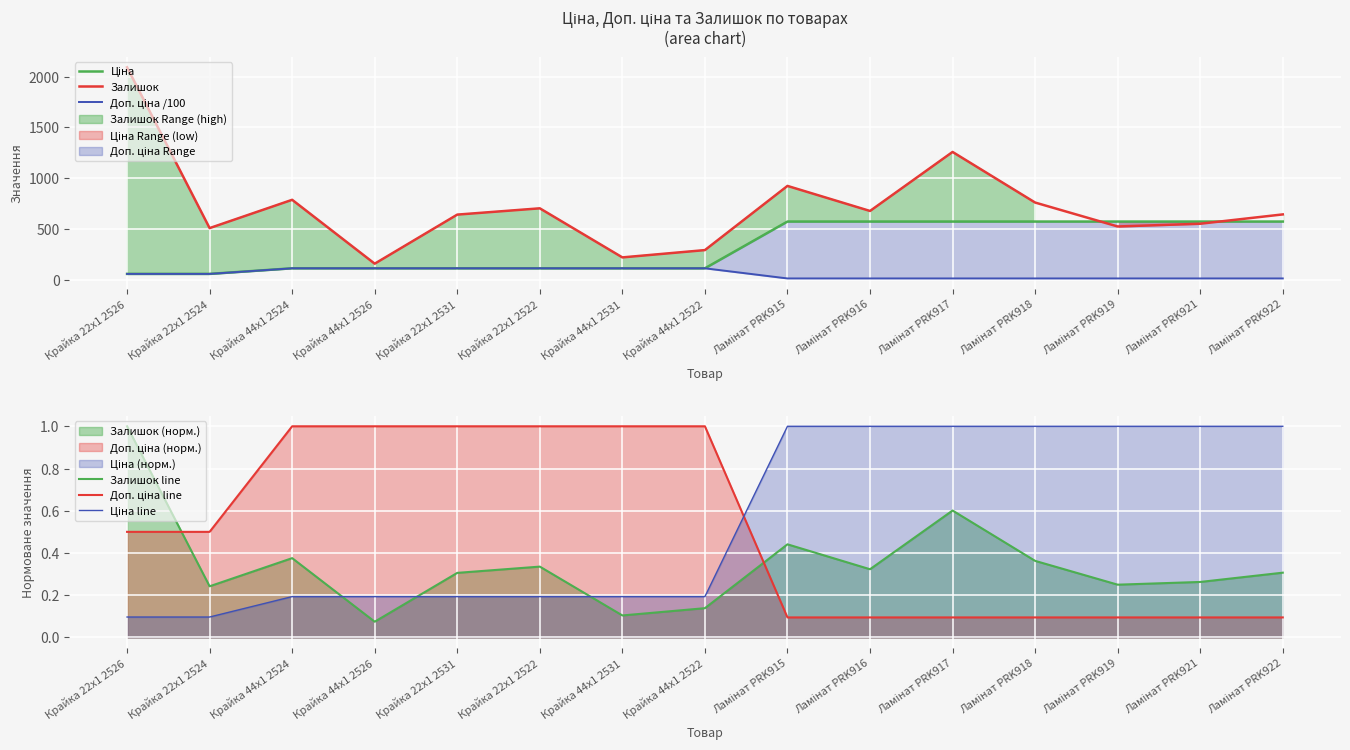

What is the average value of the Залишок line series?

0.3